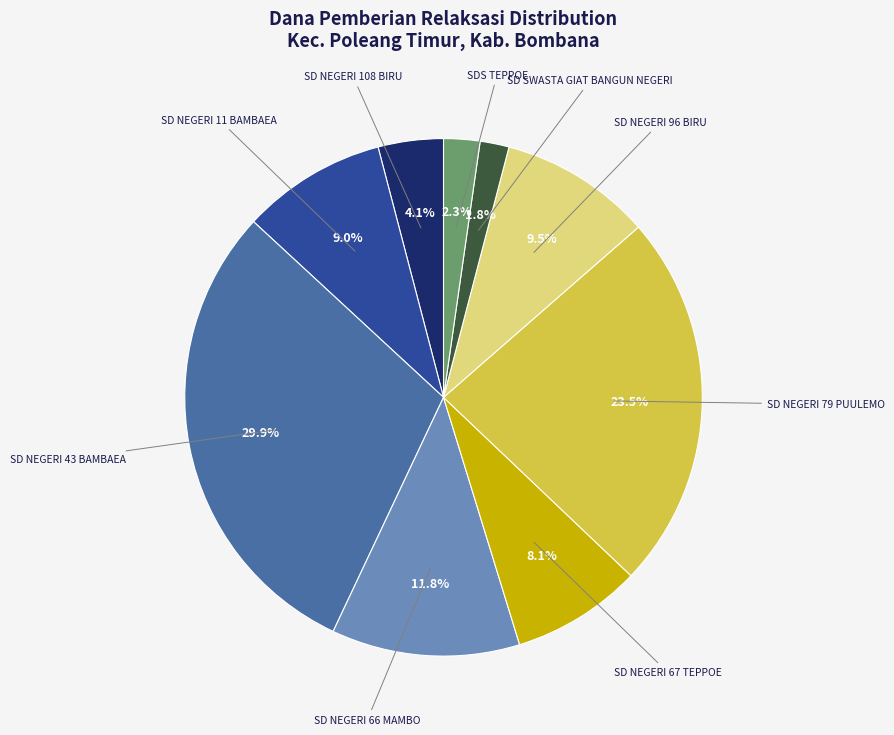

Does any single category account for the majority?

No